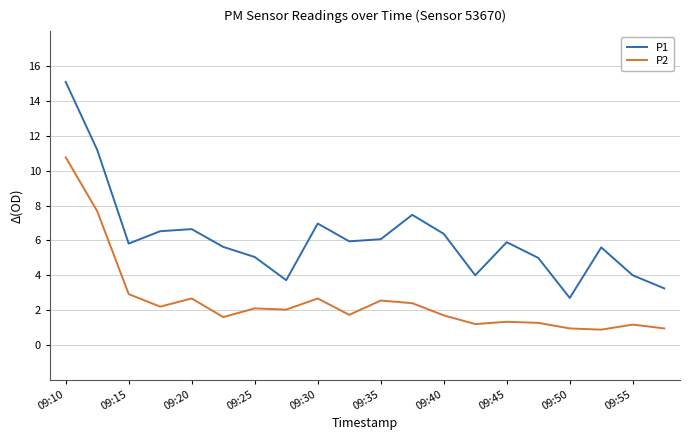

What is the maximum value shown in the chart?

15.1